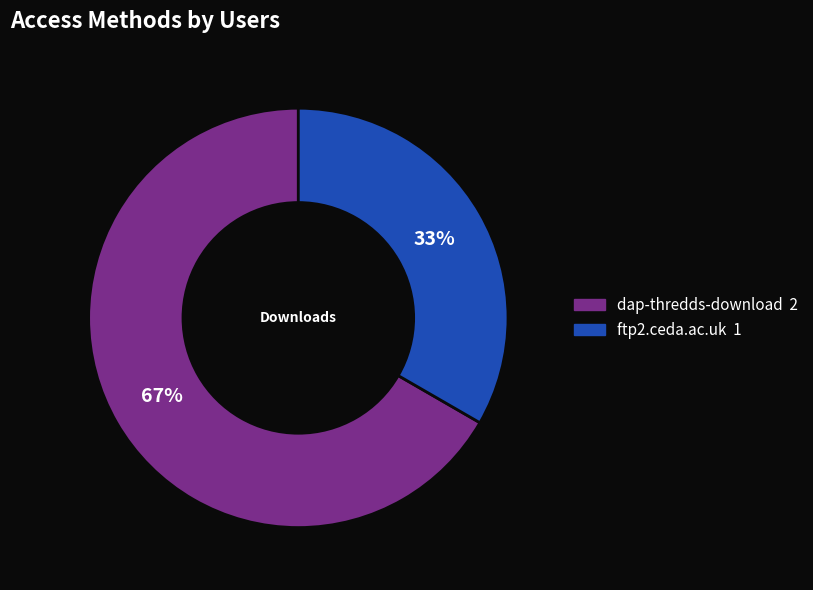

Is the sum of dap-thredds-download and ftp2.ceda.ac.uk greater than half?

Yes